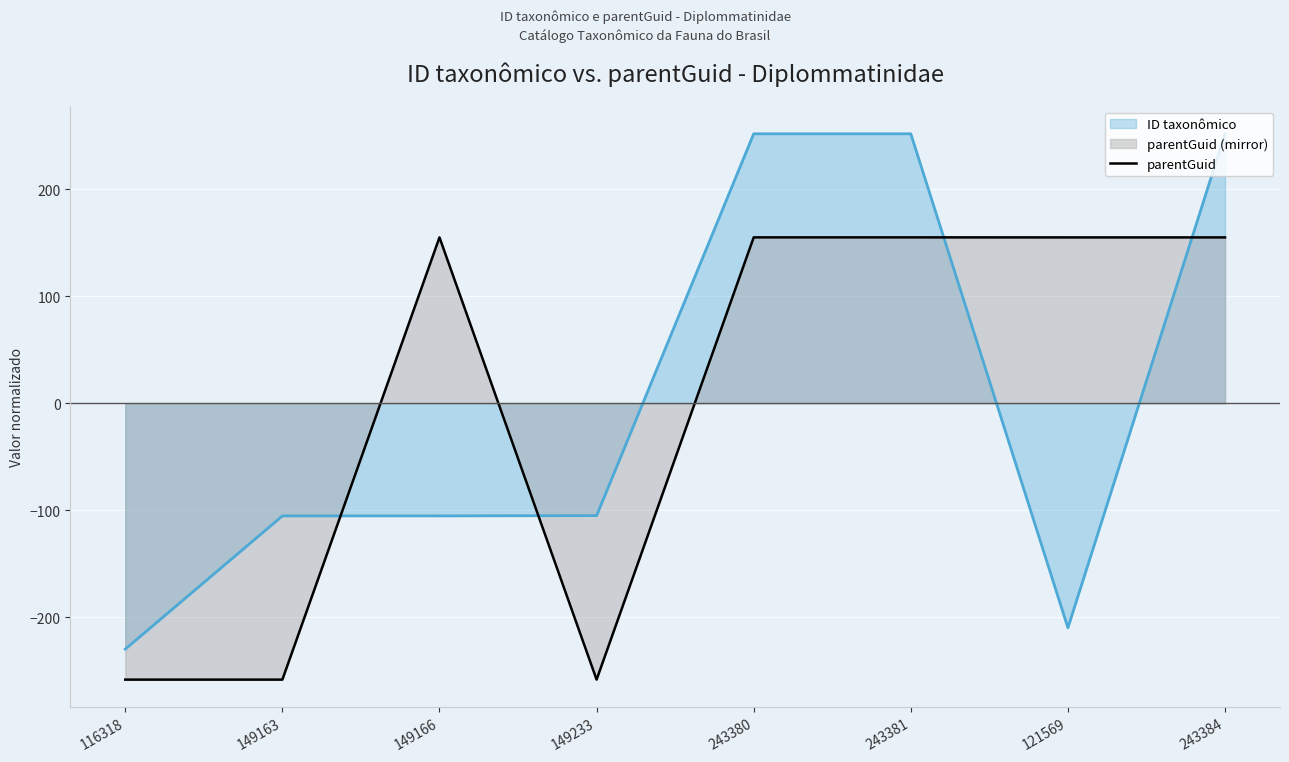

How many interior local valleys (lower than both neighbors) does the data have?

1